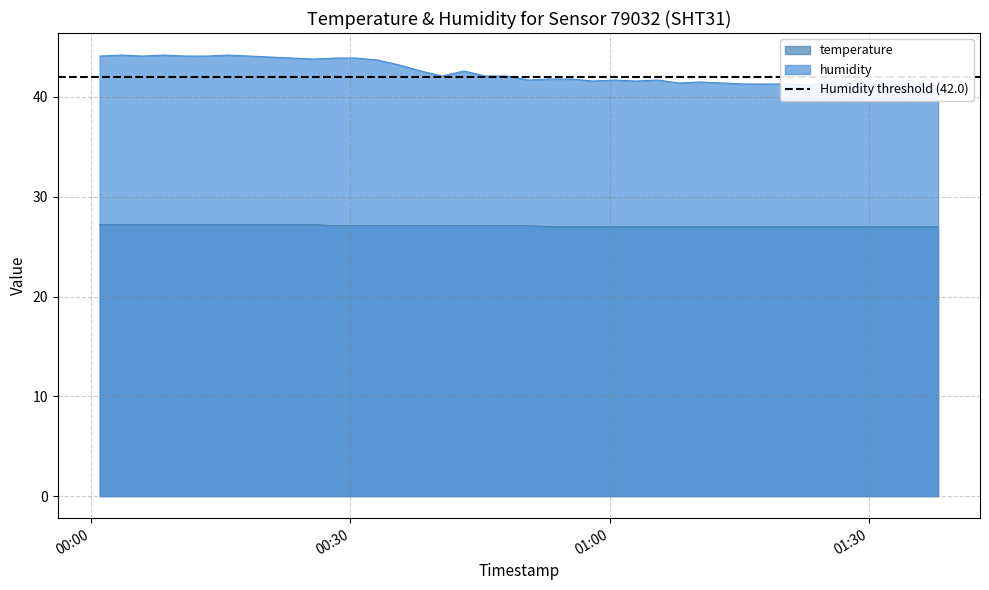

The temperature series shows 45.1 at 2023-07-02T01:05:33. True or false?

False